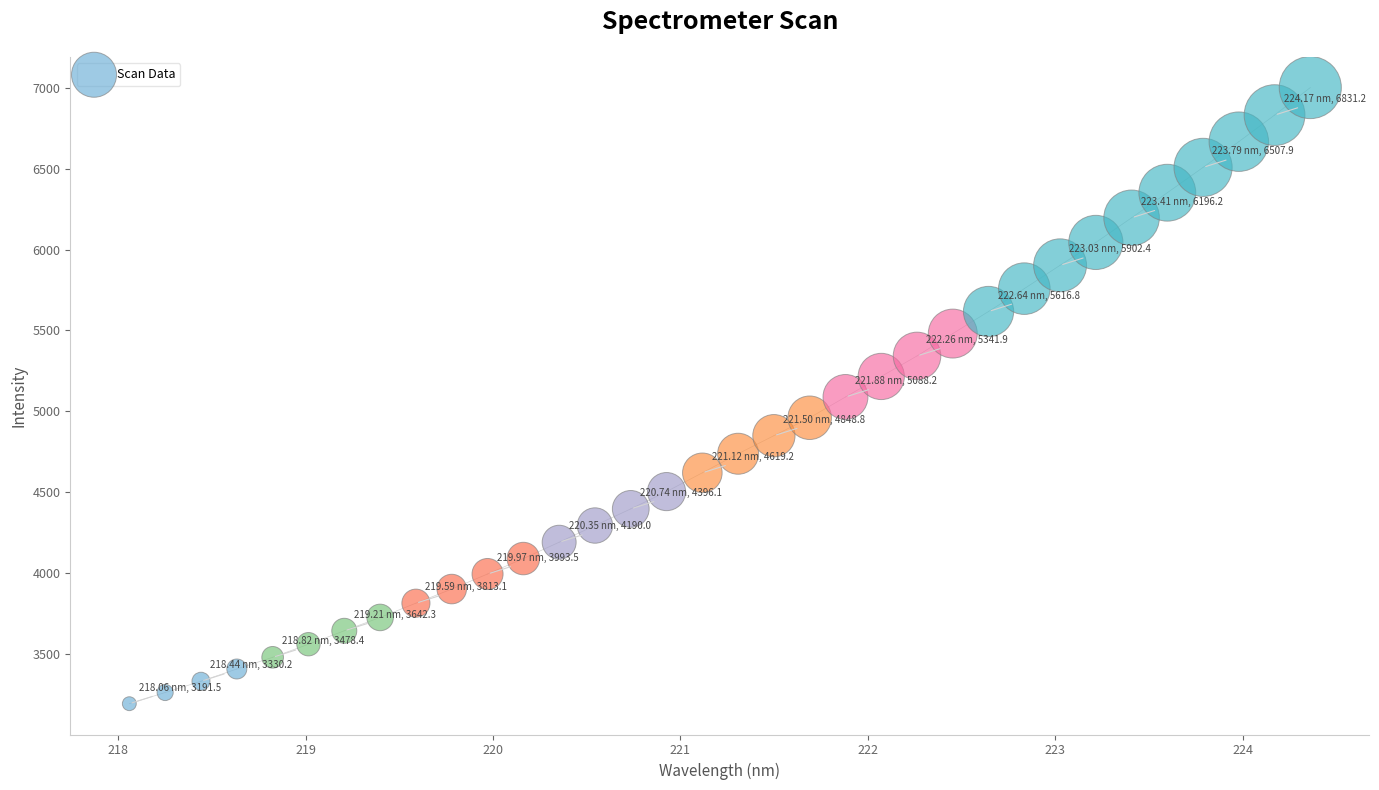

What is the range of X values (max minus min)?

6.3